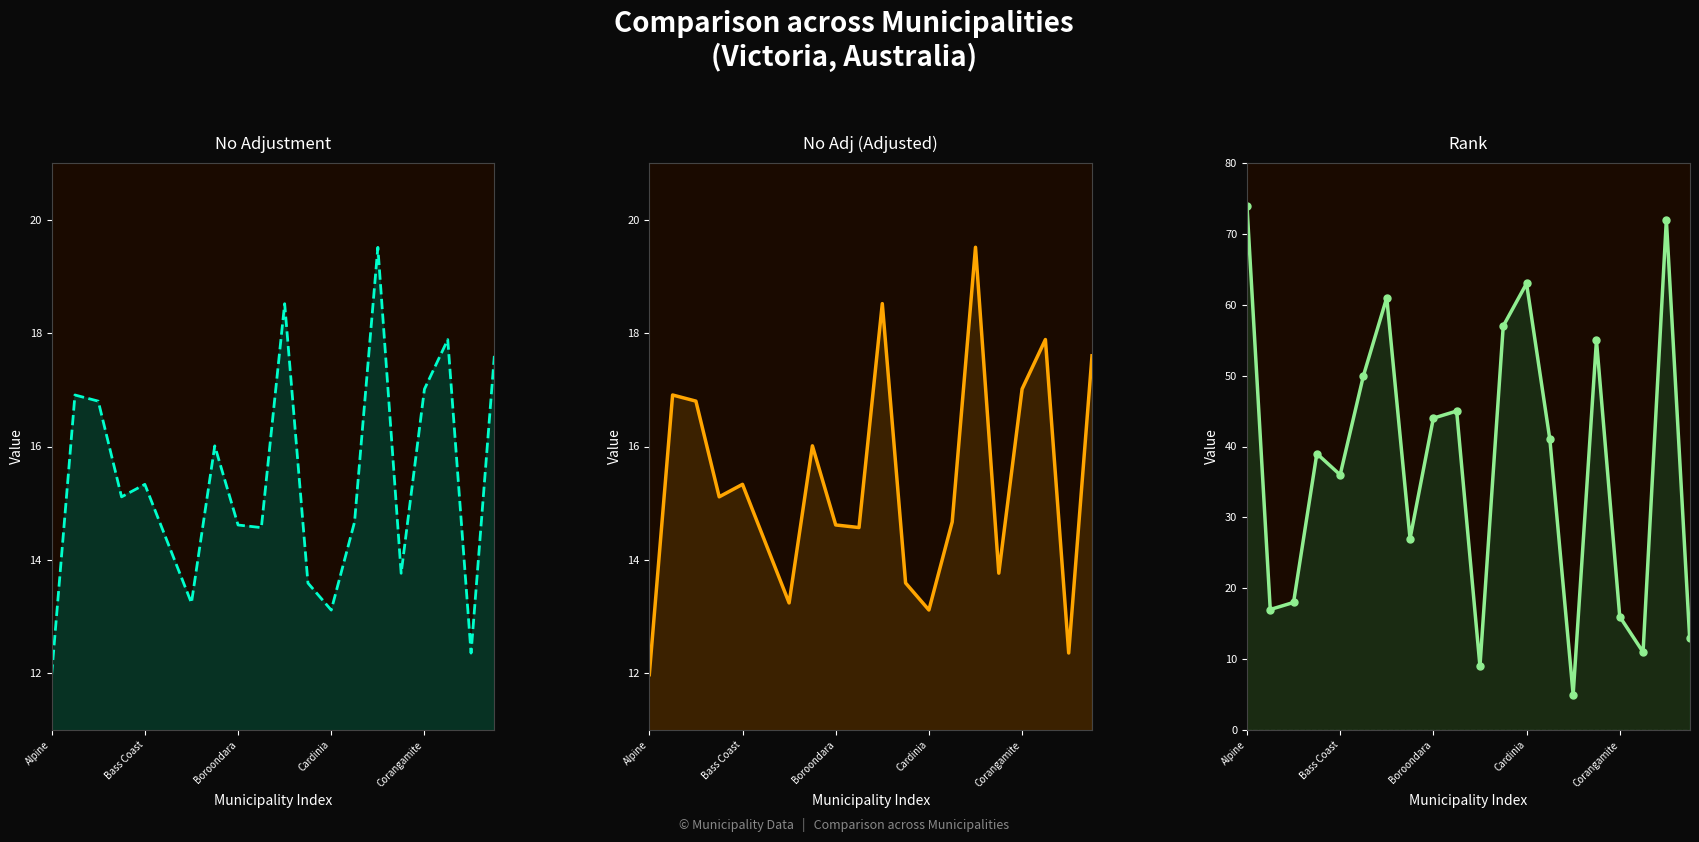

Which category has the highest value in the No adj adjusted (col_4) series?

14